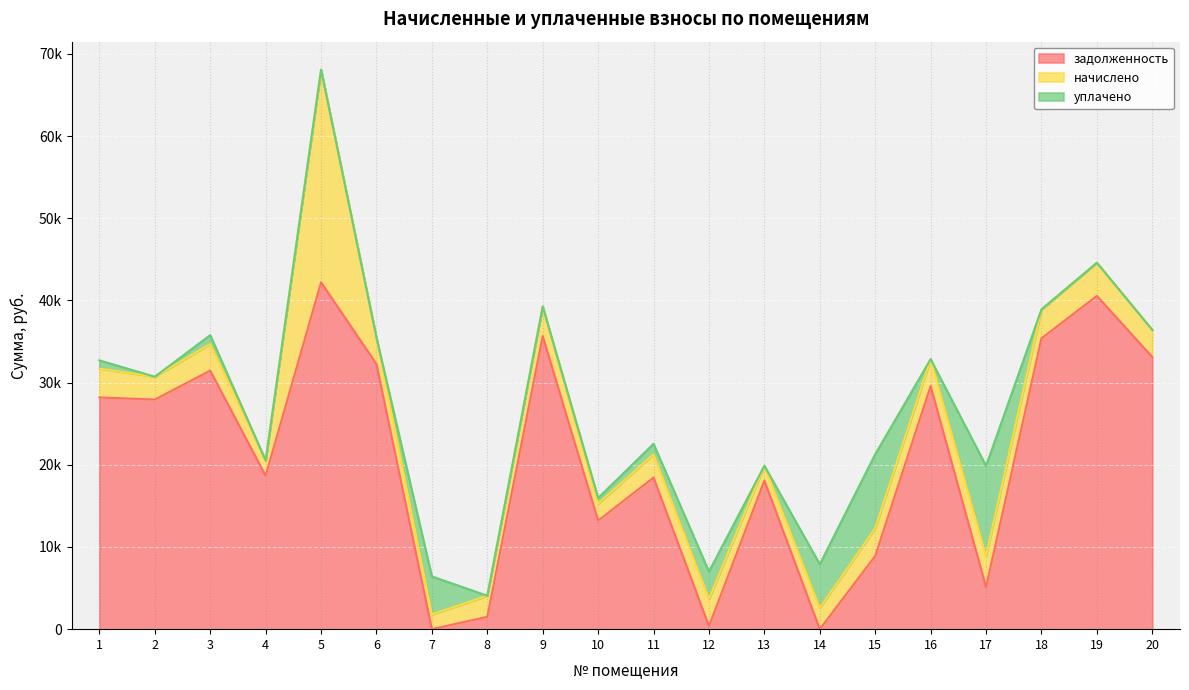

True or false: уплачено has more than 0 points higher than both neighbors.

True